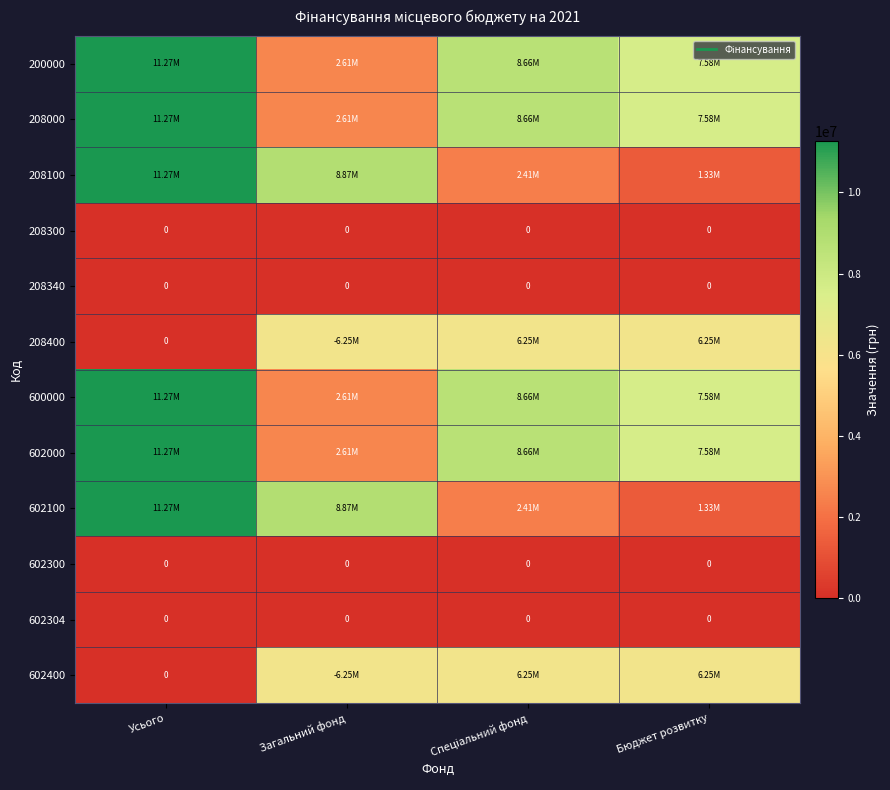

What is the total value across all series at Спеціальний фонд?

51946740.9